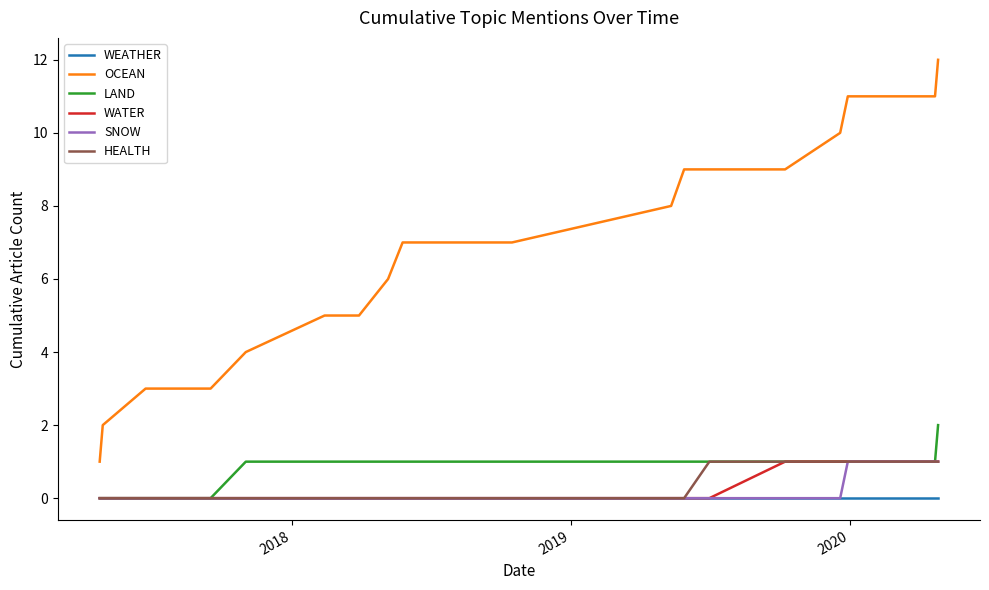

True or false: OCEAN and LAND cross at least once.

False